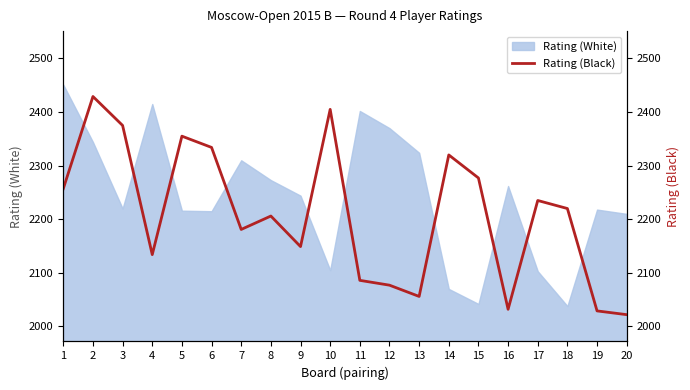

The Rating (White) series shows 4073 at 13. True or false?

False